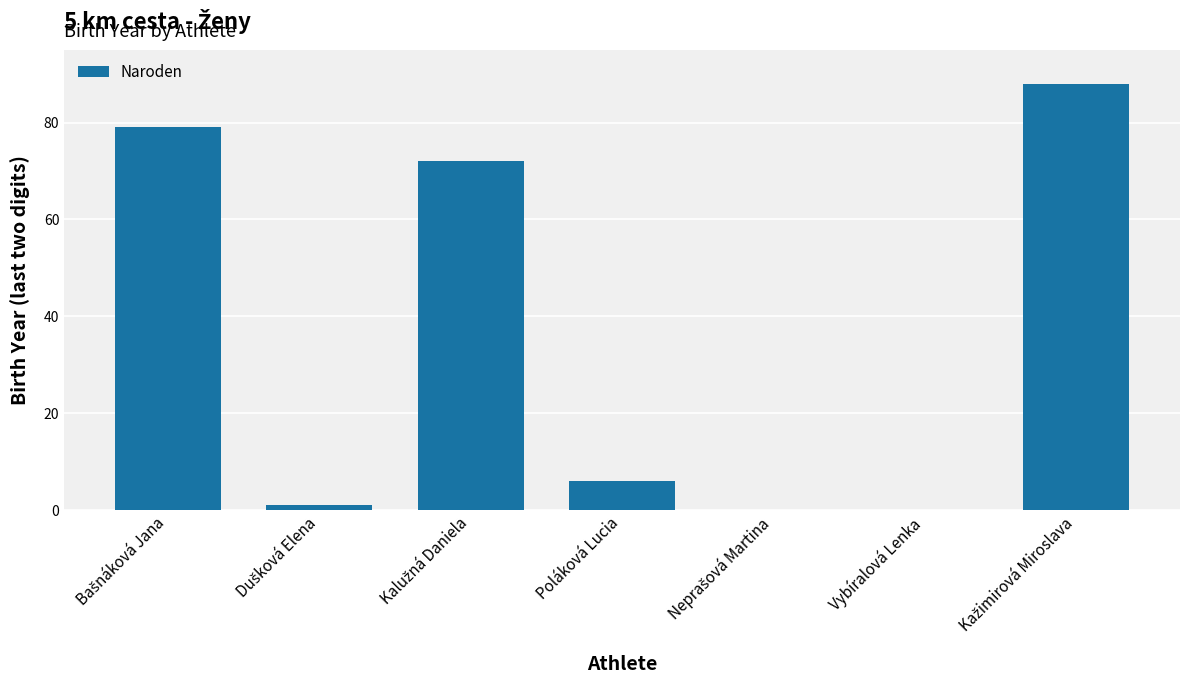

What is the maximum value shown in the chart?

88